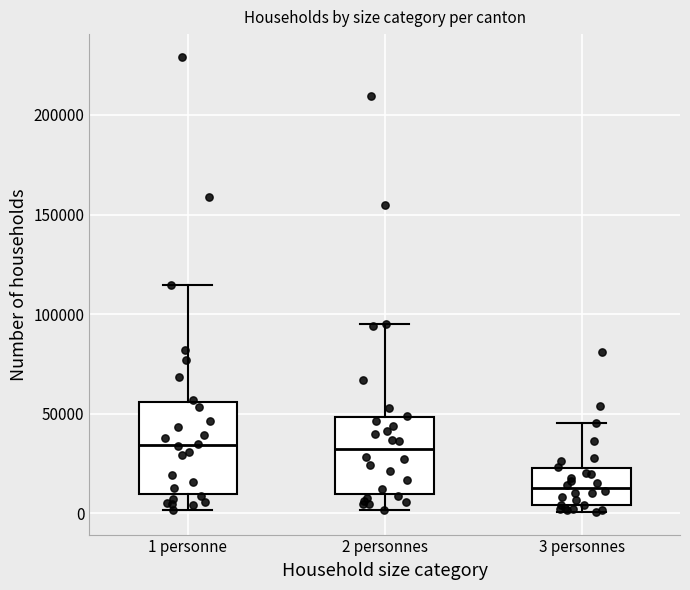

Reading left to right, read every box against the y-axis: the position of its median line, the range the box covers, and the ends of its whiskers. The values are not printed on the chart, so give them approximately, as read against the axis.

1 personne: median 35000, box 10000 to 55000, whiskers 0 to 115000
2 personnes: median 30000, box 10000 to 50000, whiskers 0 to 95000
3 personnes: median 15000, box 5000 to 25000, whiskers 0 to 45000